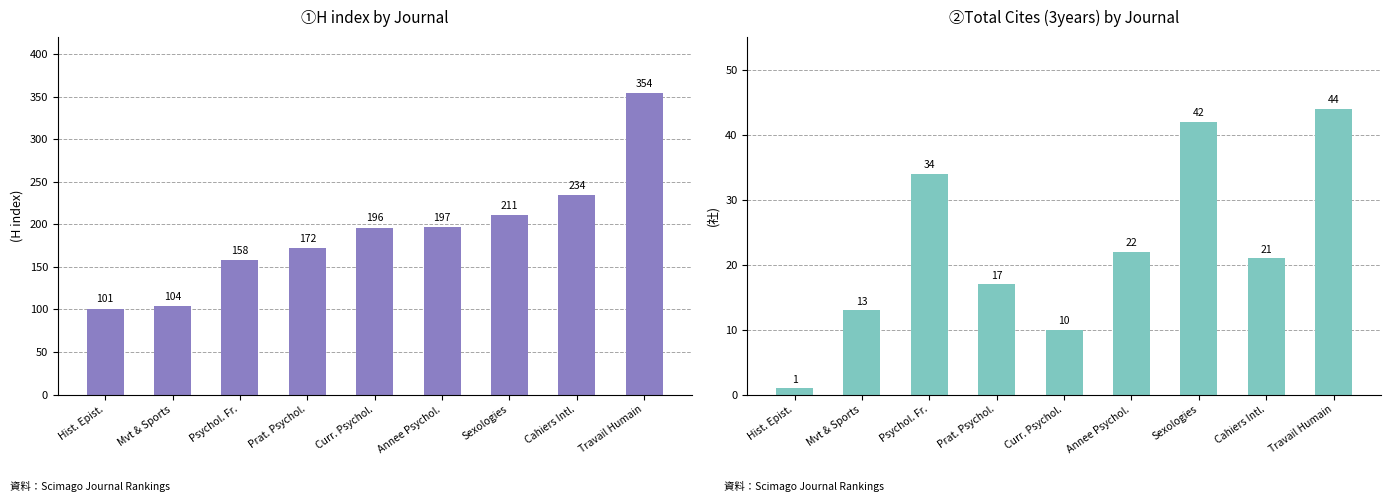

How many series are shown in this chart?

2